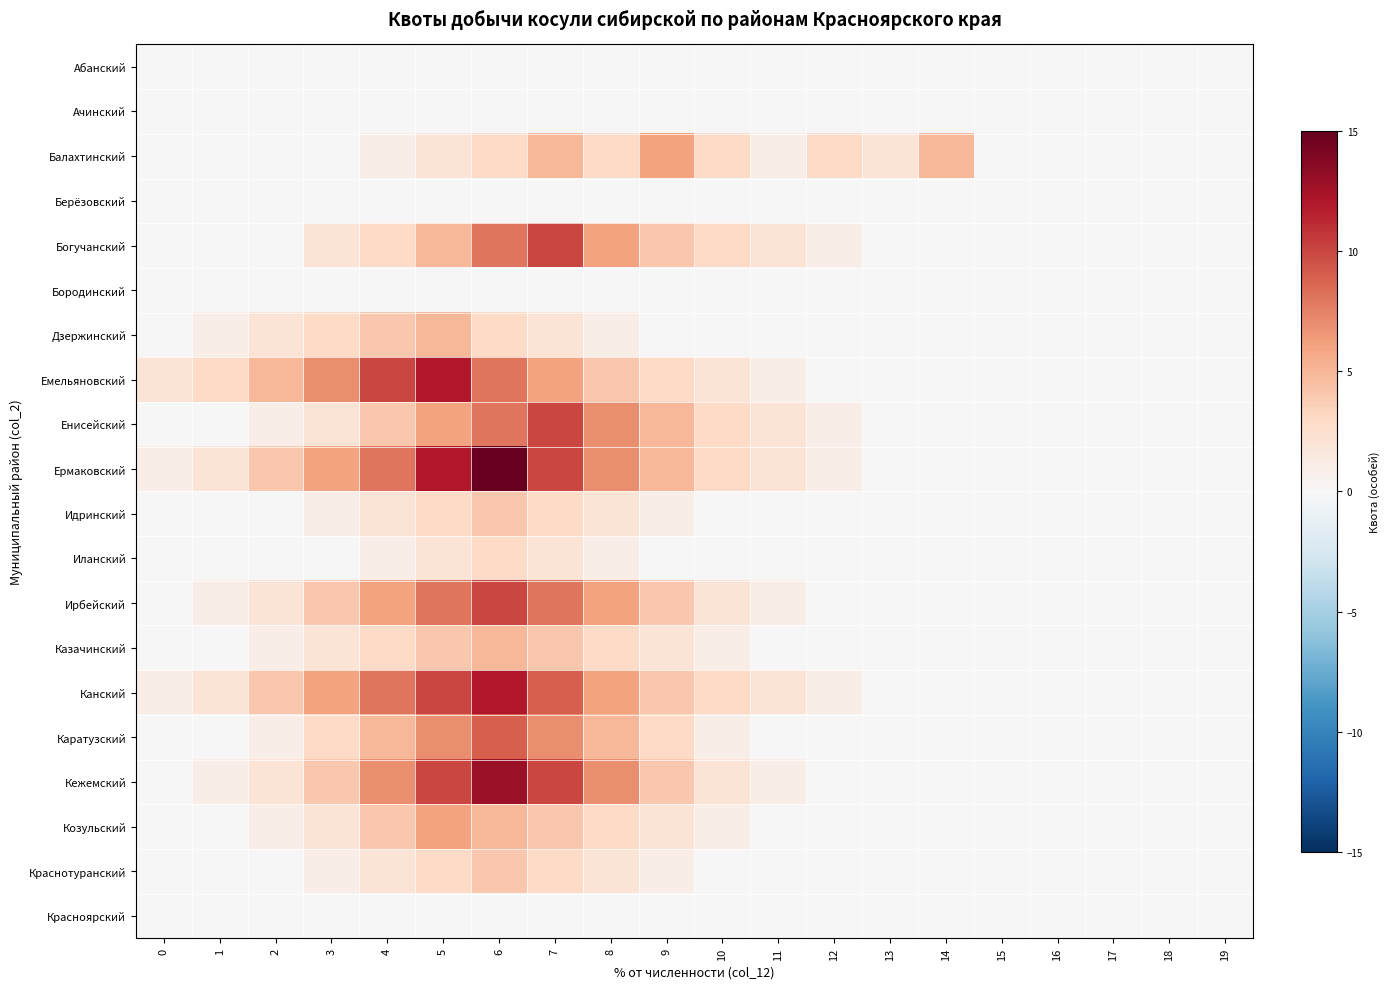

Reading right to left, list all the values displayed in this chart.

Абанский: 19=0	18=0	17=0	16=0	15=0	14=0	13=0	12=0	11=0	10=0	9=0	8=0	7=0	6=0	5=0	4=0	3=0	2=0	1=0	0=0
Ачинский: 19=0	18=0	17=0	16=0	15=0	14=0	13=0	12=0	11=0	10=0	9=0	8=0	7=0	6=0	5=0	4=0	3=0	2=0	1=0	0=0
Балахтинский: 19=0	18=0	17=0	16=0	15=0	14=5	13=2	12=3	11=1	10=3	9=6	8=3	7=5	6=3	5=2	4=1	3=0	2=0	1=0	0=0
Берёзовский: 19=0	18=0	17=0	16=0	15=0	14=0	13=0	12=0	11=0	10=0	9=0	8=0	7=0	6=0	5=0	4=0	3=0	2=0	1=0	0=0
Богучанский: 19=0	18=0	17=0	16=0	15=0	14=0	13=0	12=1	11=2	10=3	9=4	8=6	7=10	6=8	5=5	4=3	3=2	2=0	1=0	0=0
Бородинский: 19=0	18=0	17=0	16=0	15=0	14=0	13=0	12=0	11=0	10=0	9=0	8=0	7=0	6=0	5=0	4=0	3=0	2=0	1=0	0=0
Дзержинский: 19=0	18=0	17=0	16=0	15=0	14=0	13=0	12=0	11=0	10=0	9=0	8=1	7=2	6=3	5=5	4=4	3=3	2=2	1=1	0=0
Емельяновский: 19=0	18=0	17=0	16=0	15=0	14=0	13=0	12=0	11=1	10=2	9=3	8=4	7=6	6=8	5=12	4=10	3=7	2=5	1=3	0=2
Енисейский: 19=0	18=0	17=0	16=0	15=0	14=0	13=0	12=1	11=2	10=3	9=5	8=7	7=10	6=8	5=6	4=4	3=2	2=1	1=0	0=0
Ермаковский: 19=0	18=0	17=0	16=0	15=0	14=0	13=0	12=1	11=2	10=3	9=5	8=7	7=10	6=15	5=12	4=8	3=6	2=4	1=2	0=1
Идринский: 19=0	18=0	17=0	16=0	15=0	14=0	13=0	12=0	11=0	10=0	9=1	8=2	7=3	6=4	5=3	4=2	3=1	2=0	1=0	0=0
Иланский: 19=0	18=0	17=0	16=0	15=0	14=0	13=0	12=0	11=0	10=0	9=0	8=1	7=2	6=3	5=2	4=1	3=0	2=0	1=0	0=0
Ирбейский: 19=0	18=0	17=0	16=0	15=0	14=0	13=0	12=0	11=1	10=2	9=4	8=6	7=8	6=10	5=8	4=6	3=4	2=2	1=1	0=0
Казачинский: 19=0	18=0	17=0	16=0	15=0	14=0	13=0	12=0	11=0	10=1	9=2	8=3	7=4	6=5	5=4	4=3	3=2	2=1	1=0	0=0
Канский: 19=0	18=0	17=0	16=0	15=0	14=0	13=0	12=1	11=2	10=3	9=4	8=6	7=9	6=12	5=10	4=8	3=6	2=4	1=2	0=1
Каратузский: 19=0	18=0	17=0	16=0	15=0	14=0	13=0	12=0	11=0	10=1	9=3	8=5	7=7	6=9	5=7	4=5	3=3	2=1	1=0	0=0
Кежемский: 19=0	18=0	17=0	16=0	15=0	14=0	13=0	12=0	11=1	10=2	9=4	8=7	7=10	6=13	5=10	4=7	3=4	2=2	1=1	0=0
Козульский: 19=0	18=0	17=0	16=0	15=0	14=0	13=0	12=0	11=0	10=1	9=2	8=3	7=4	6=5	5=6	4=4	3=2	2=1	1=0	0=0
Краснотуранский: 19=0	18=0	17=0	16=0	15=0	14=0	13=0	12=0	11=0	10=0	9=1	8=2	7=3	6=4	5=3	4=2	3=1	2=0	1=0	0=0
Красноярский: 19=0	18=0	17=0	16=0	15=0	14=0	13=0	12=0	11=0	10=0	9=0	8=0	7=0	6=0	5=0	4=0	3=0	2=0	1=0	0=0